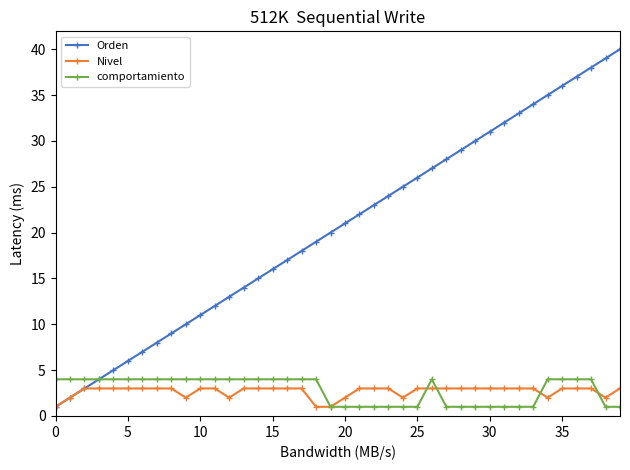

Which series has the widest spread of values?

Orden